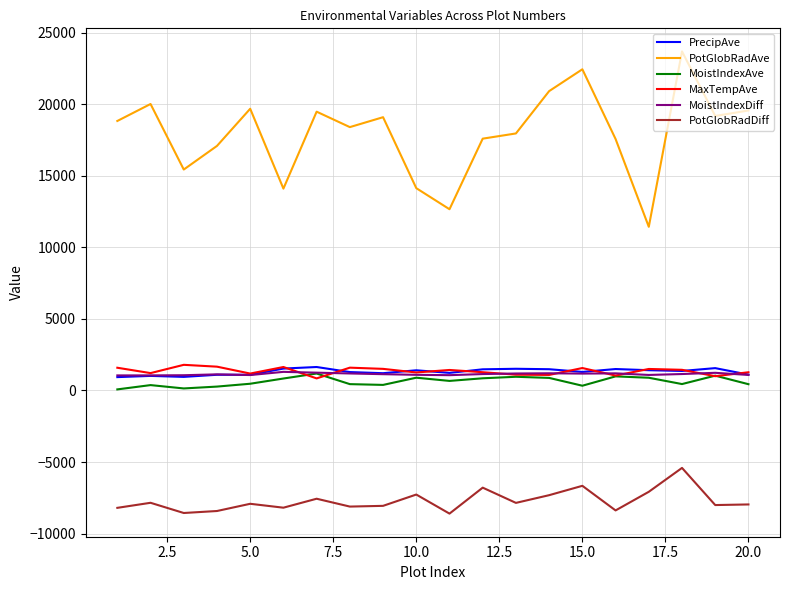

What is the lowest value of the PotGlobRadDiff series?

-8600.9